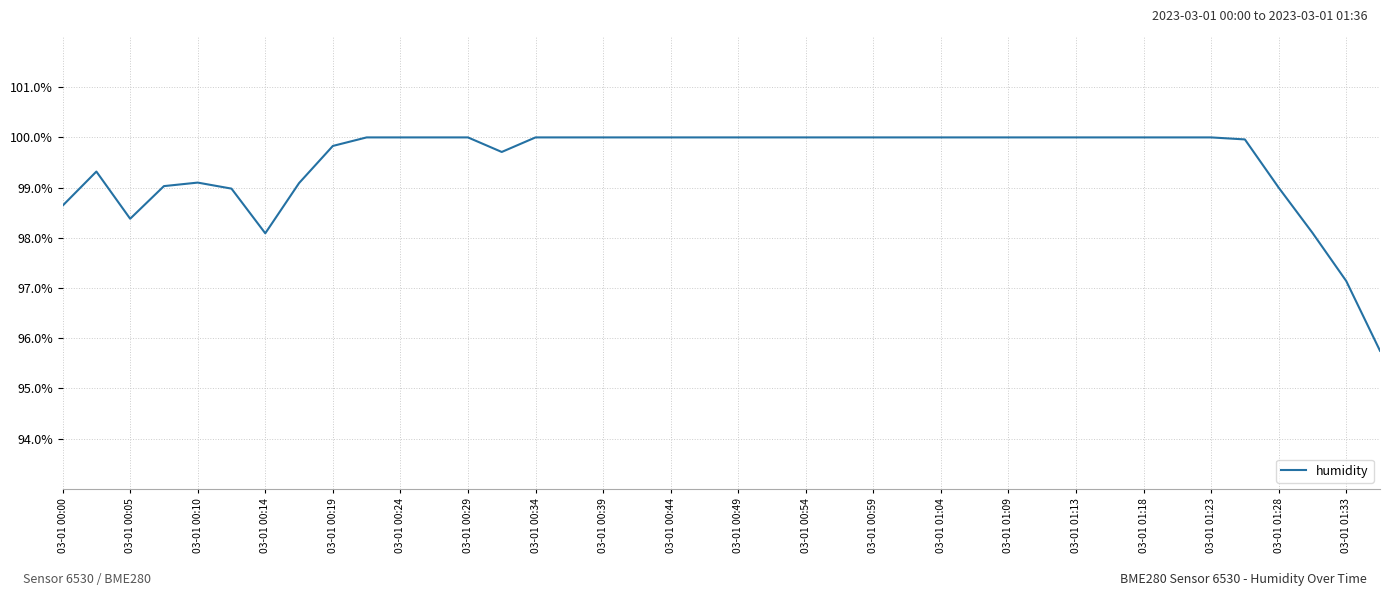

Reading left to right, extract all data points from this chart.

98.6	99.3	98.4	99.0	99.1	99.0	98.1	99.1	99.8	100.0	100.0	100.0	100.0	99.7	100.0	100.0	100.0	100.0	100.0	100.0	100.0	100.0	100.0	100.0	100.0	100.0	100.0	100.0	100.0	100.0	100.0	100.0	100.0	100.0	100.0	100.0	99.0	98.1	97.1	95.8